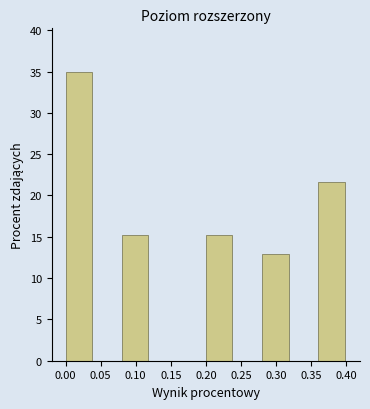

Reading left to right, transcribe this chart: for each bar, give the range it covers on the x-axis and its height. The values are not printed on the chart, so give them approximately, as read against the axis.

0.00 to 0.04: 35.0
0.04 to 0.08: 0
0.08 to 0.12: 15.0
0.12 to 0.16: 0
0.16 to 0.20: 0
0.20 to 0.24: 15.0
0.24 to 0.28: 0
0.28 to 0.32: 13.0
0.32 to 0.36: 0
0.36 to 0.40: 21.5